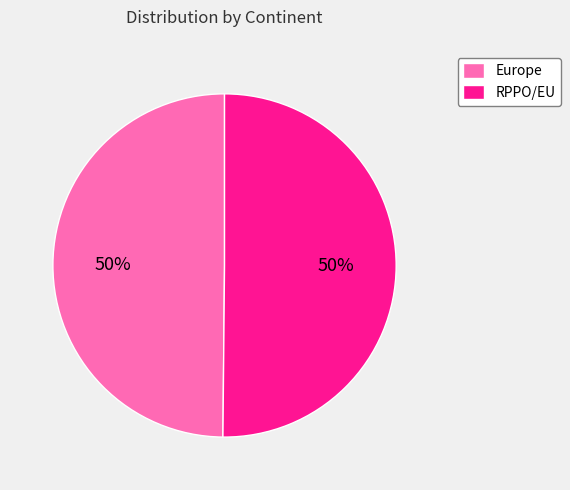

To the nearest percent, what portion does Europe represent?

50%